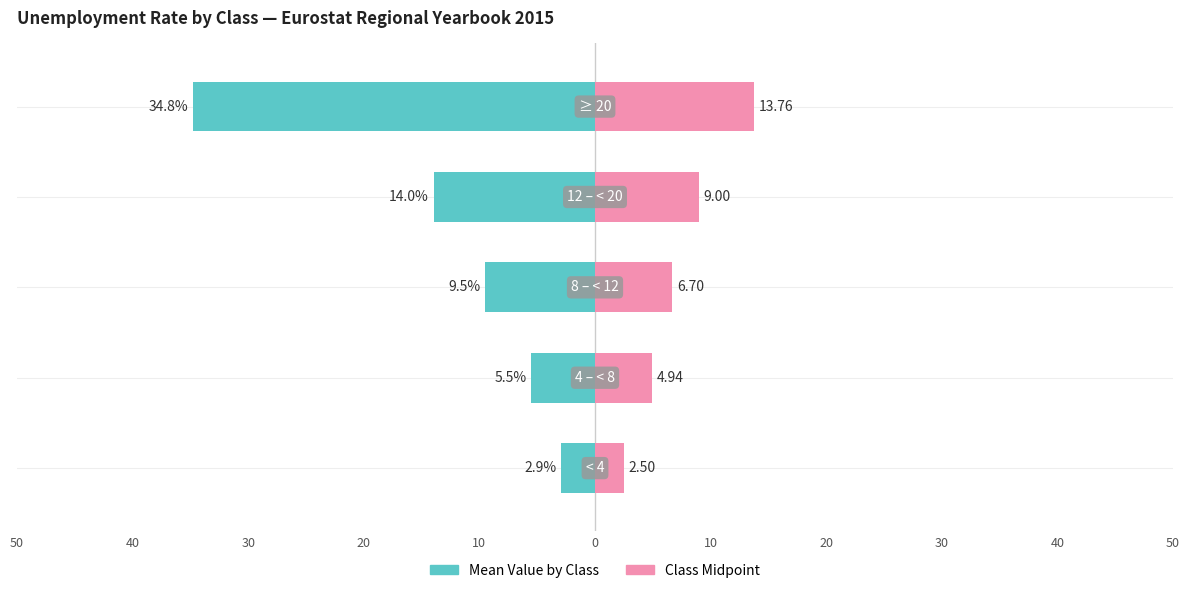

Reading right to left, what are all the values shown in this chart?

Mean Value by Class: -34.8	-14.0	-9.5	-5.5	-2.9
Class Midpoint: 13.8	9.0	6.7	4.9	2.5